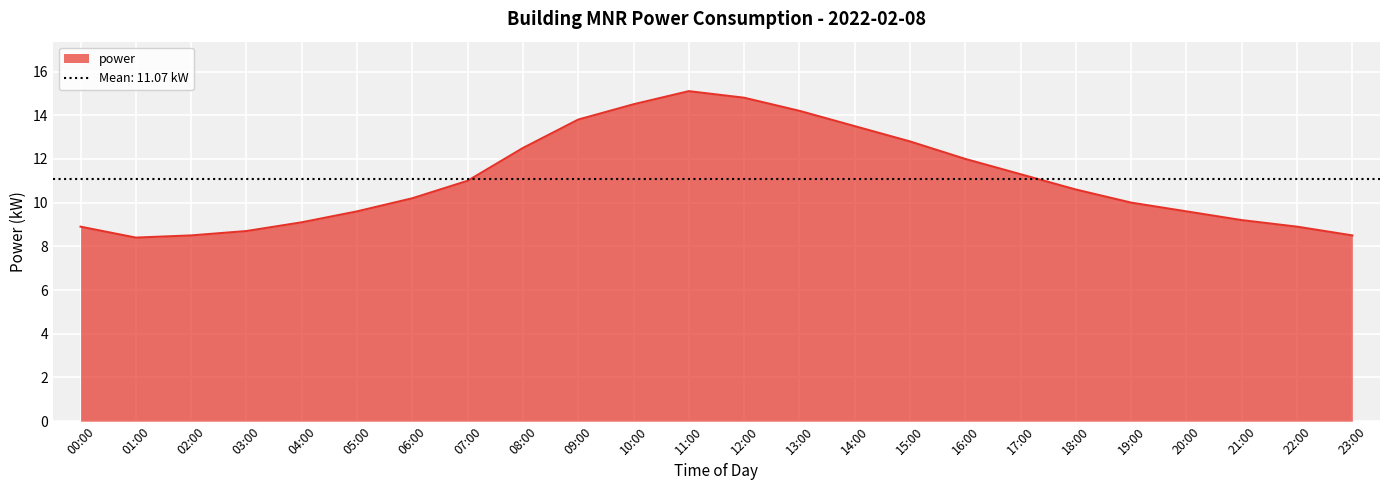

The value at 22:00 is 3.9. True or false?

False